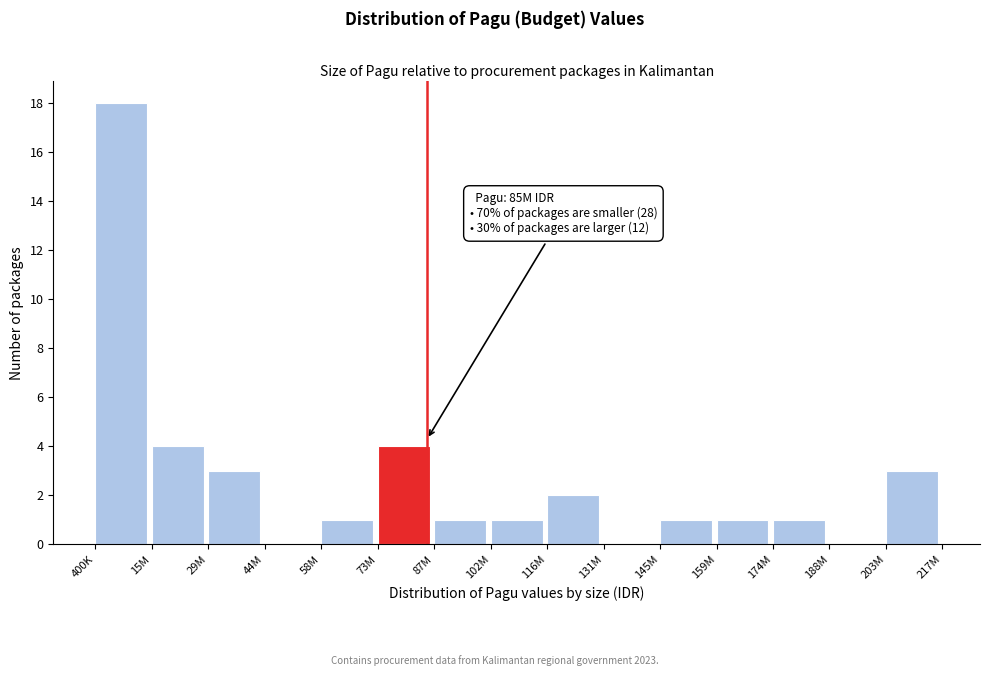

Reading left to right, transcribe all the data shown in this chart.

400K=18	15M=4	29M=3	44M=0	58M=1	73M=4	87M=1	102M=1	116M=2	131M=0	145M=1	159M=1	174M=1	188M=0	203M=3